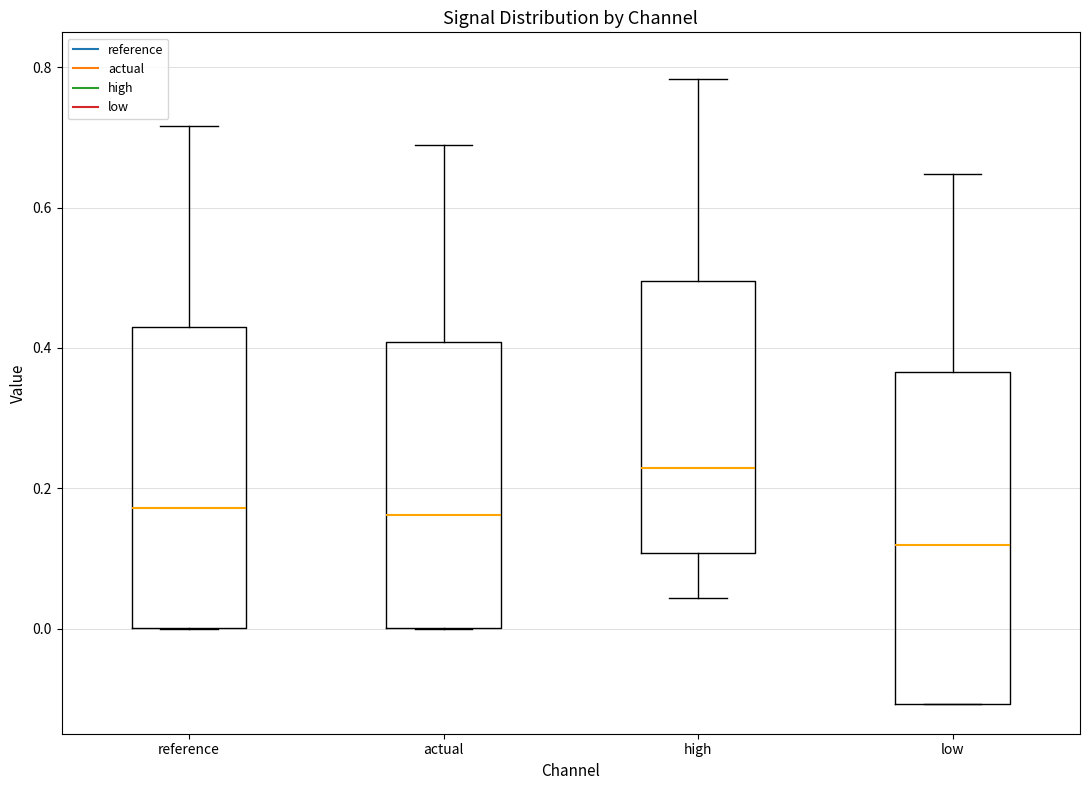

Which box is the tallest, from its lower edge to its upper edge?

low